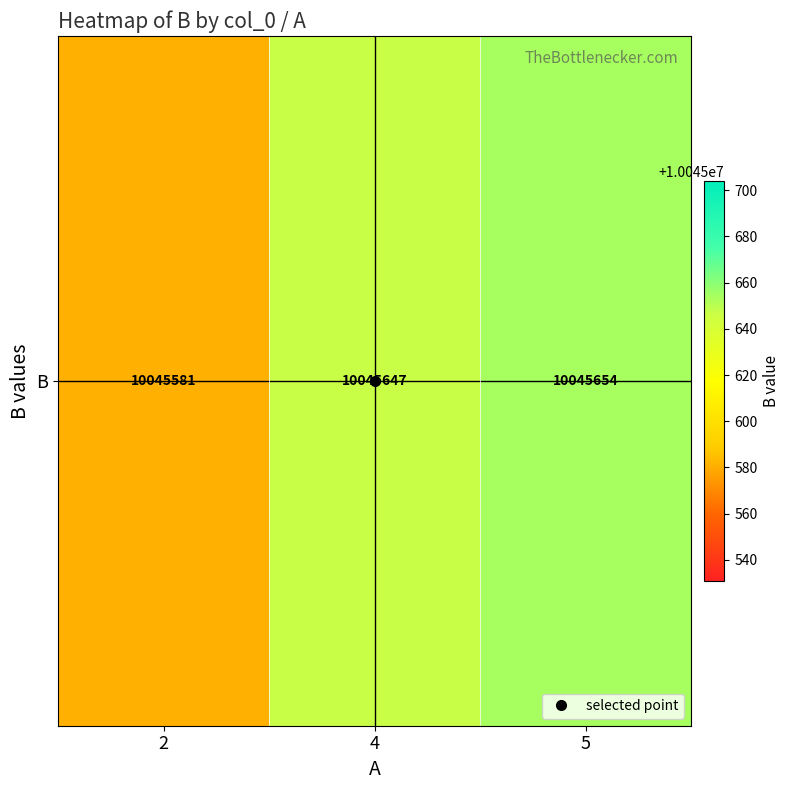

Where does the data first go above 10045647?

5